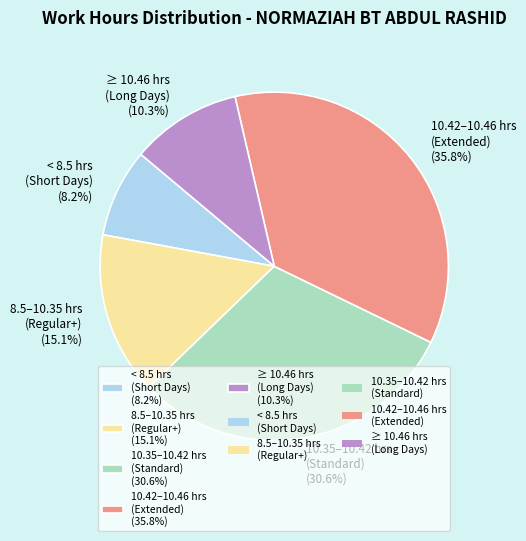

What is the largest slice in the pie chart?

10.42–10.46 hrs (Extended) (35.8%)